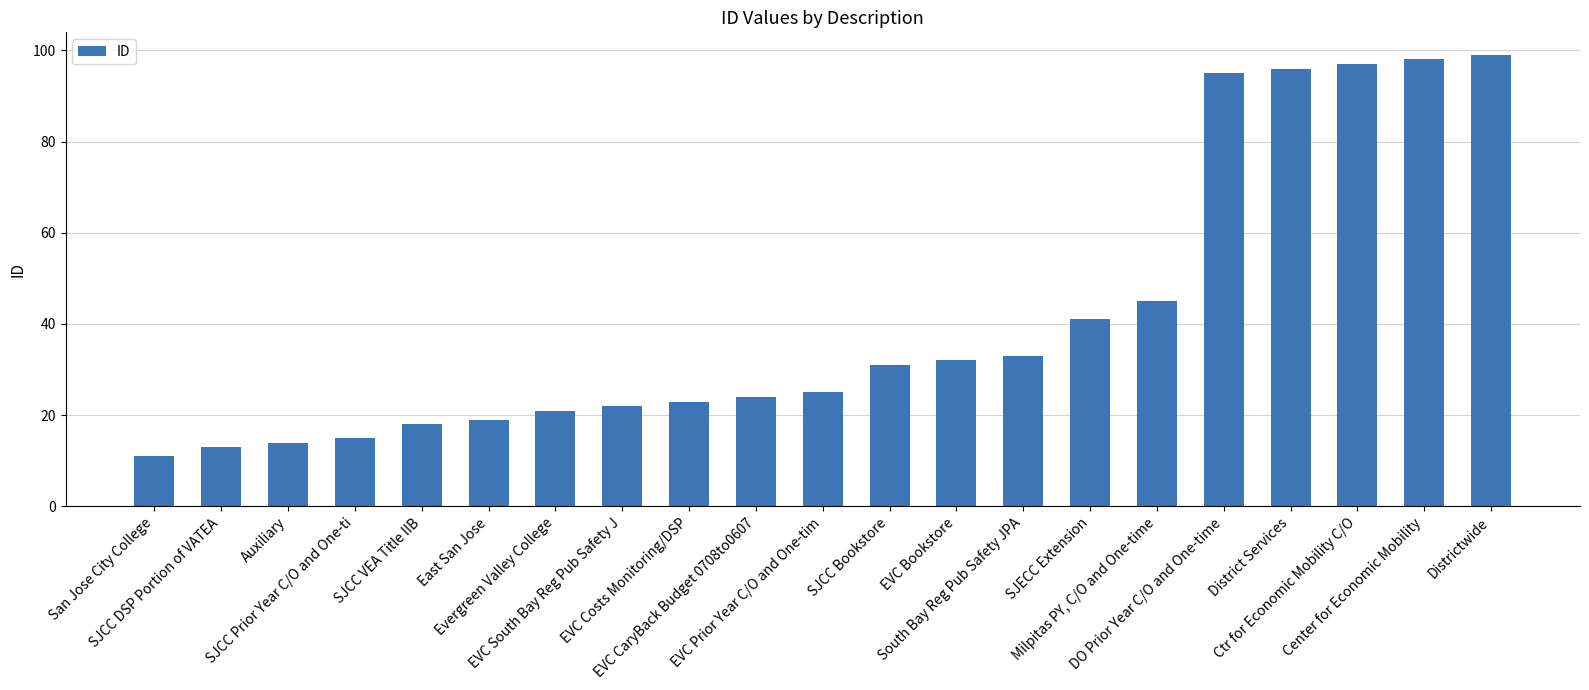

Are the bars horizontal?

No